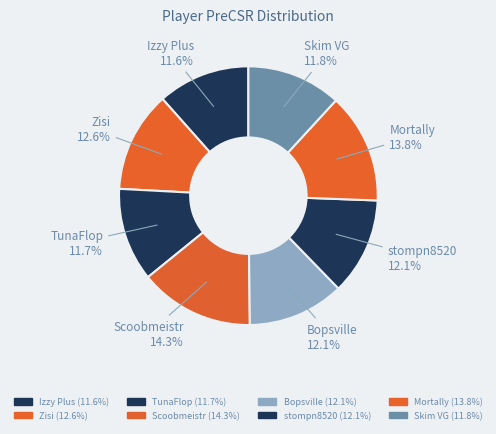

Count the number of slices in the pie.

8